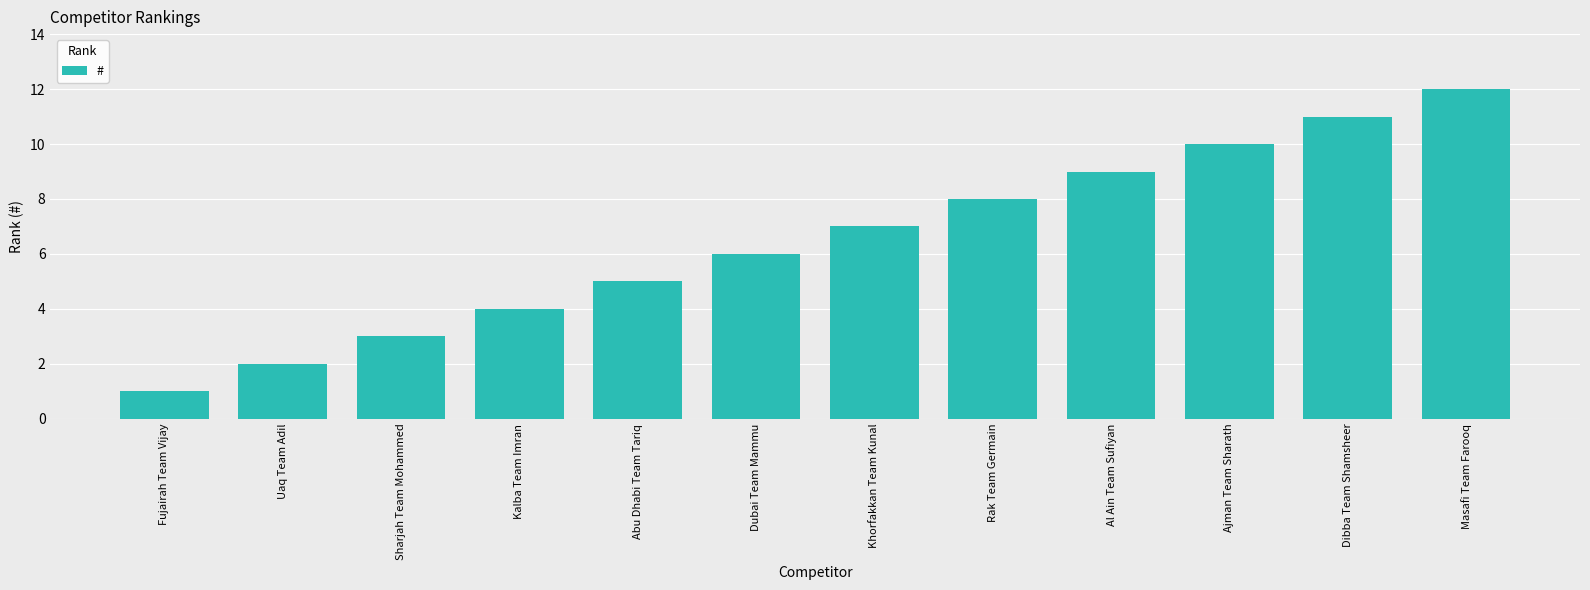

What is the difference between the maximum and minimum values?

11